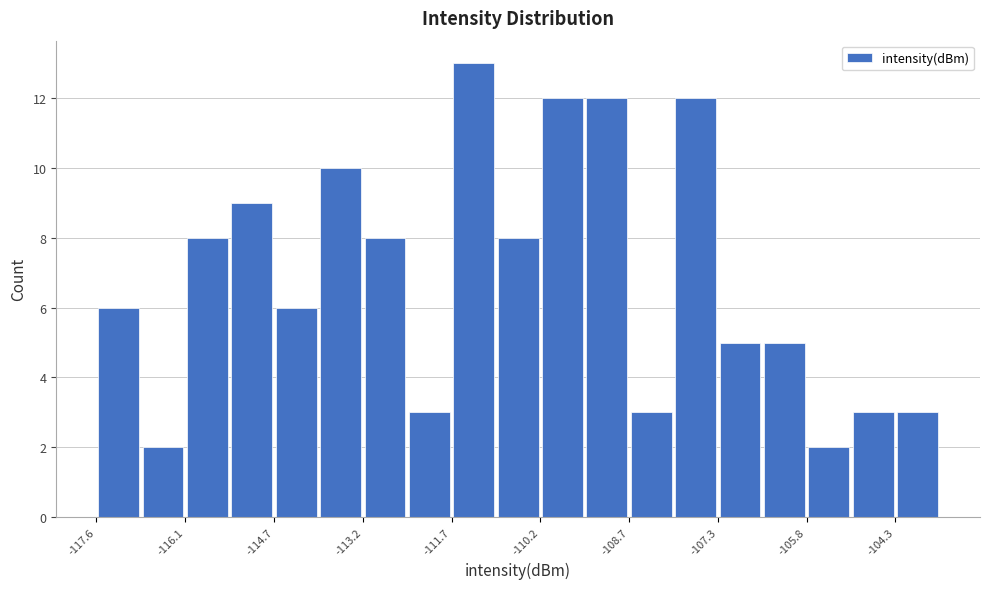

Around what value on the x-axis is the tallest bar? Give the approximate position of its centre, as read against the axis.

-111.4